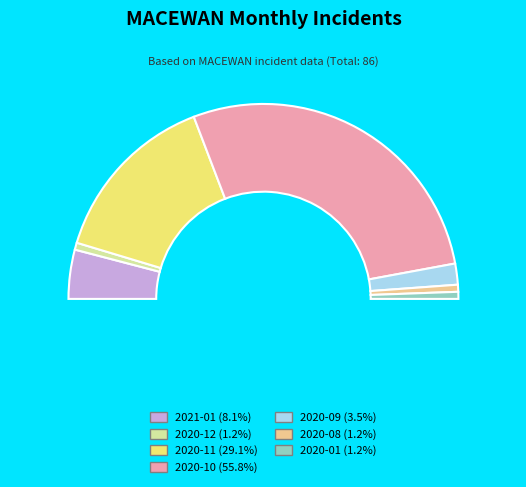

Which category has the biggest portion of the pie?

2020-10